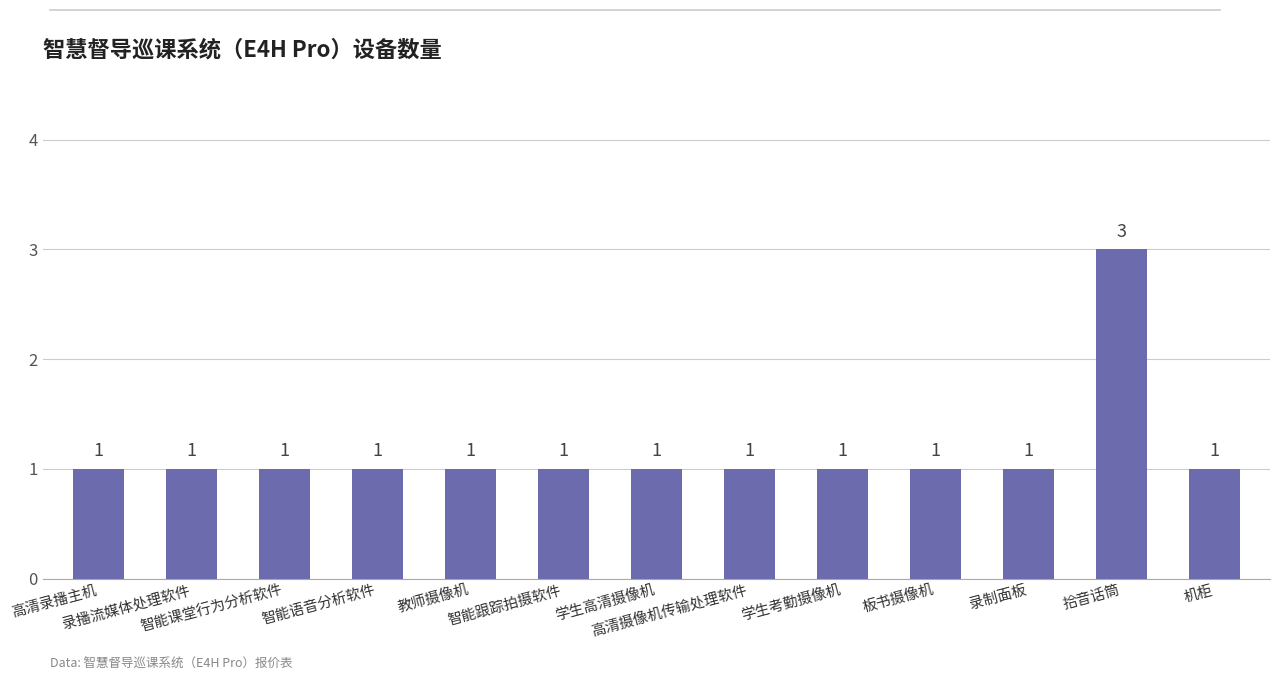

Reading left to right, list all the values displayed in this chart.

1	1	1	1	1	1	1	1	1	1	1	3	1